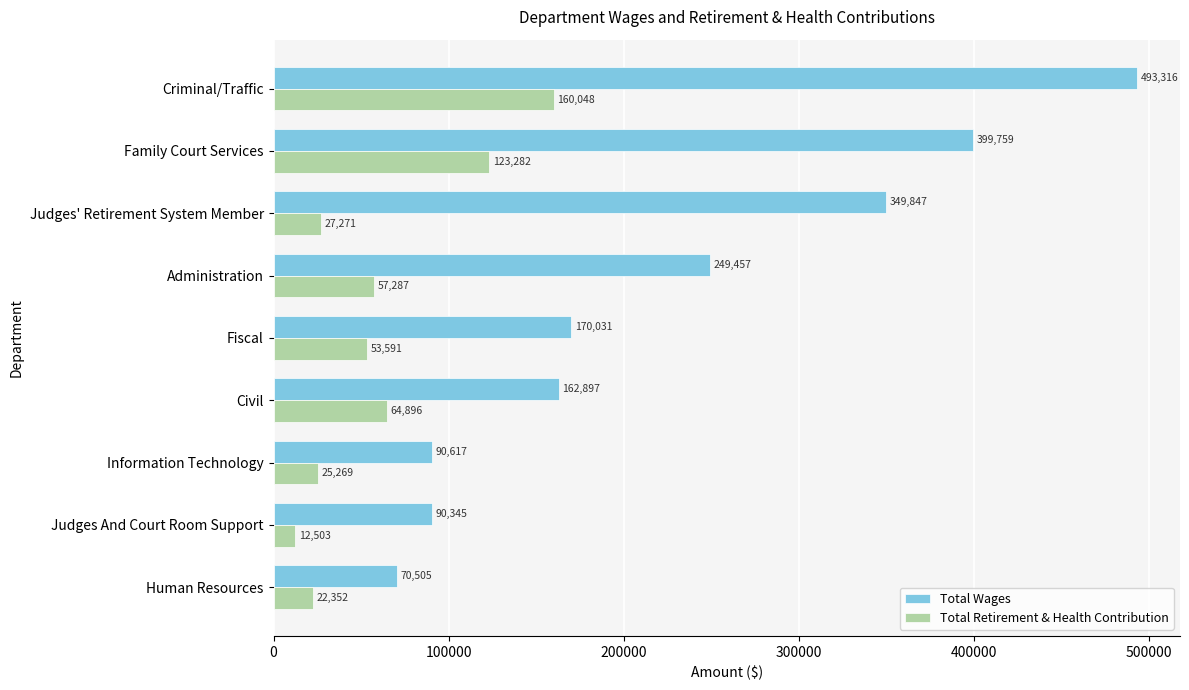

Which series has the largest range (max minus min)?

Total Wages